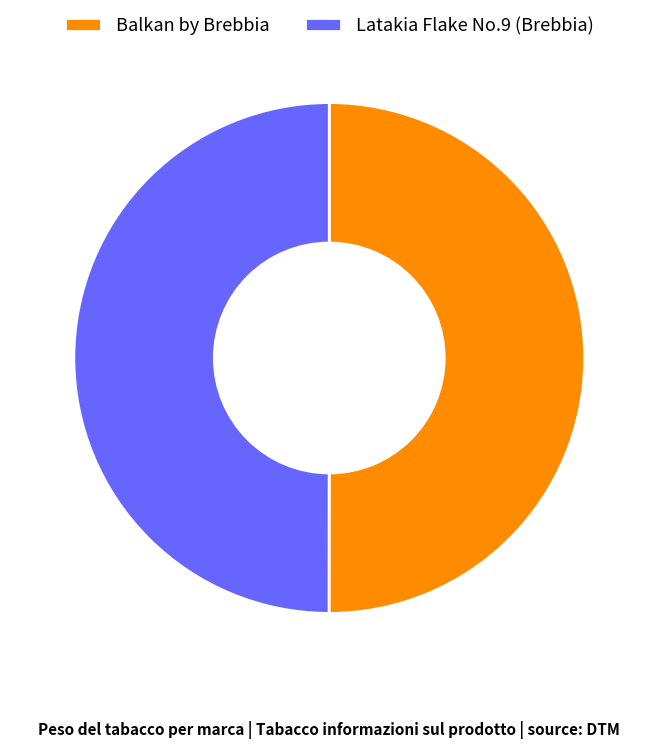

The Balkan by Brebbia slice represents 63% of the pie. True or false?

False